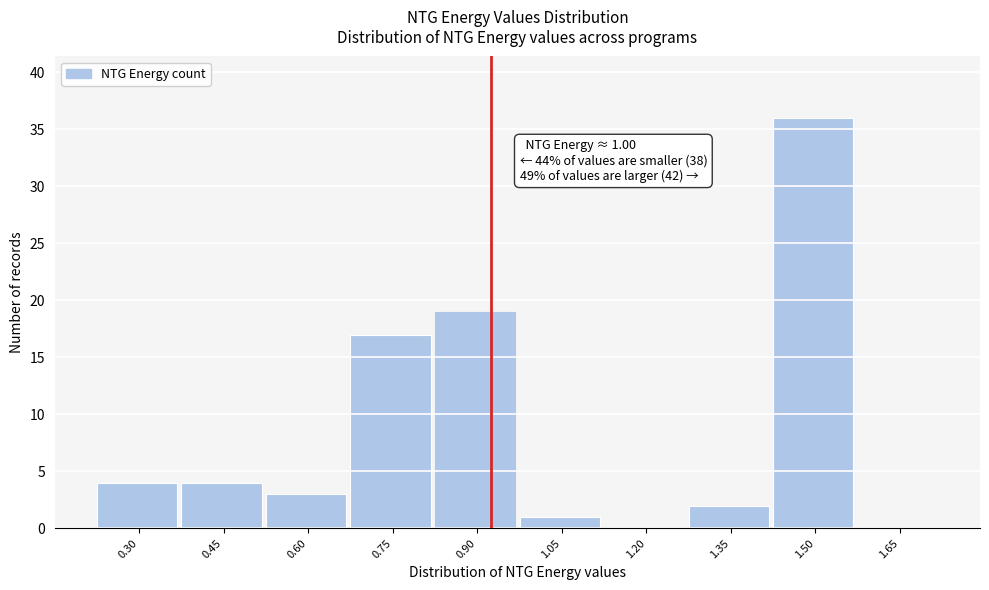

Reading left to right, extract all data points from this chart.

0.30=4	0.45=4	0.60=3	0.75=17	0.90=19	1.05=1	1.20=0	1.35=2	1.50=36	1.65=0